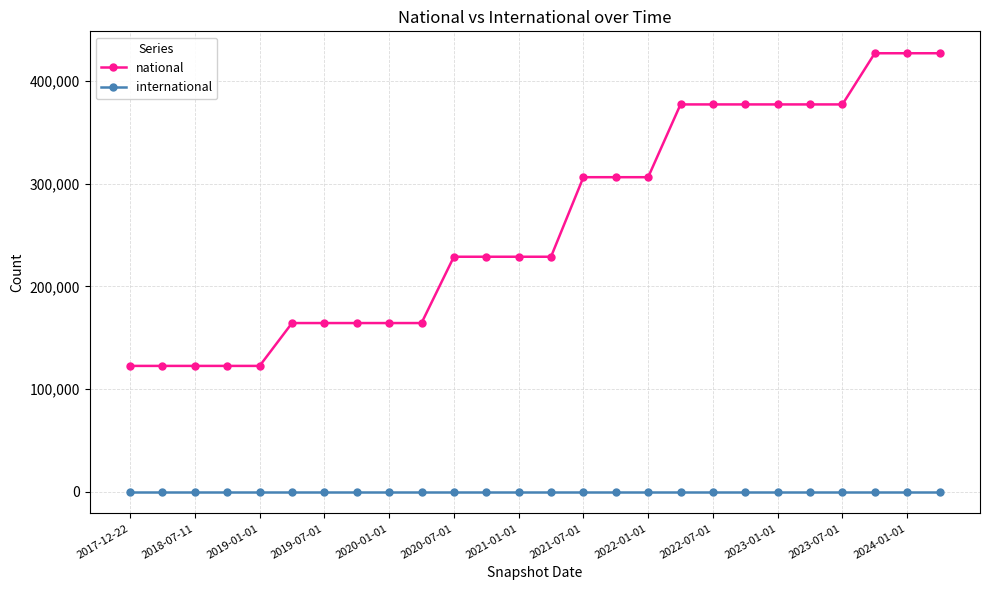

What is the lowest value of the national series?

122454